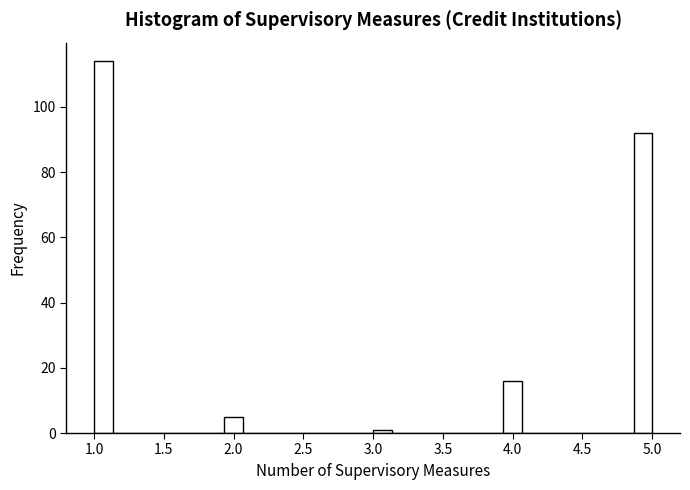

Around what value on the x-axis is the tallest bar? Give the approximate position of its centre, as read against the axis.

1.05